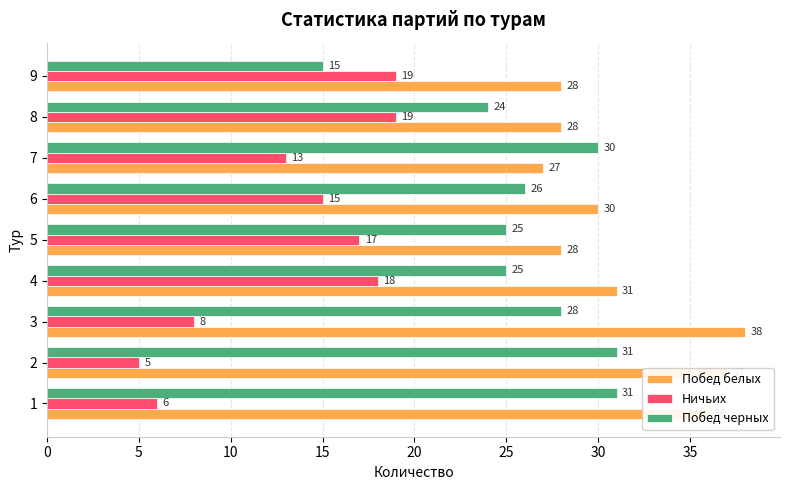

At how many categories does at least one series exceed 20?

9